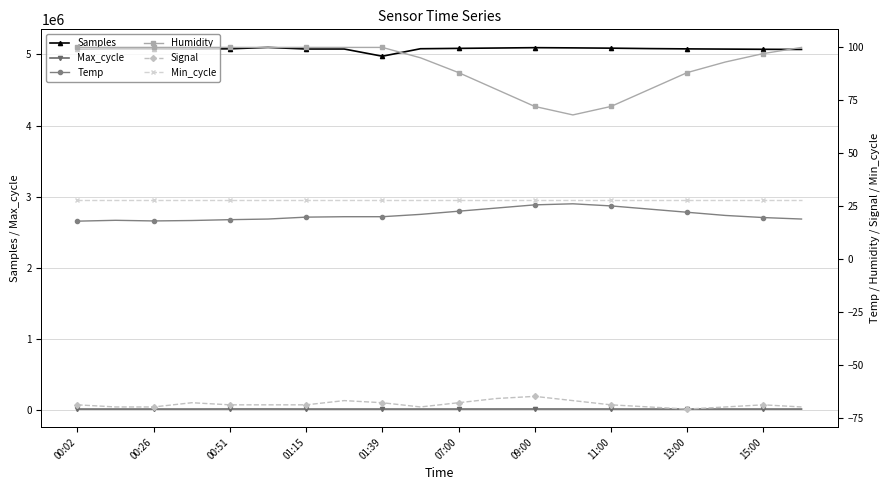

What is the difference between the highest and lowest values at 19?

5070070.0